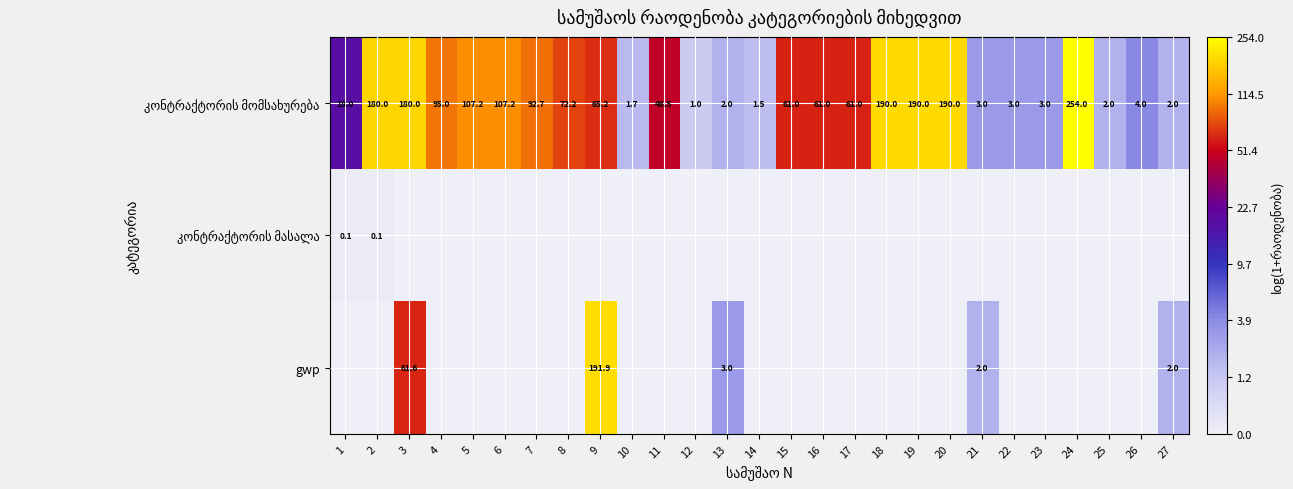

At 14, list the series in order from largest to smallest.

კონტრაქტორის მომსახურება, კონტრაქტორის მასალა, gwp